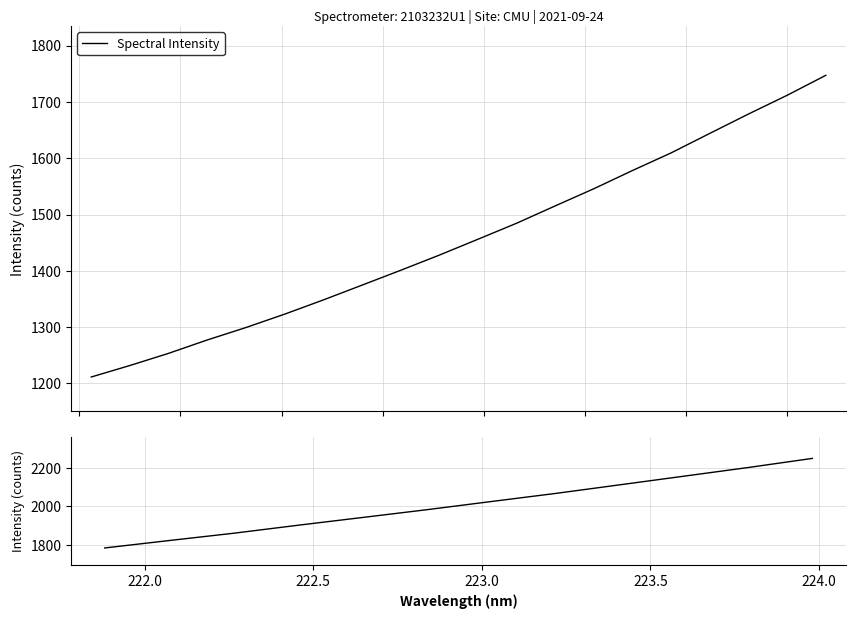

Rank the categories by value from highest to lowest.

31, 30, 29, 28, 27, 26, 25, 24, 23, 22, 21, 20, 19, 18, 17, 16, 15, 14, 13, 12, 11, 10, 9, 8, 7, 6, 5, 4, 3, 2, 1, 0